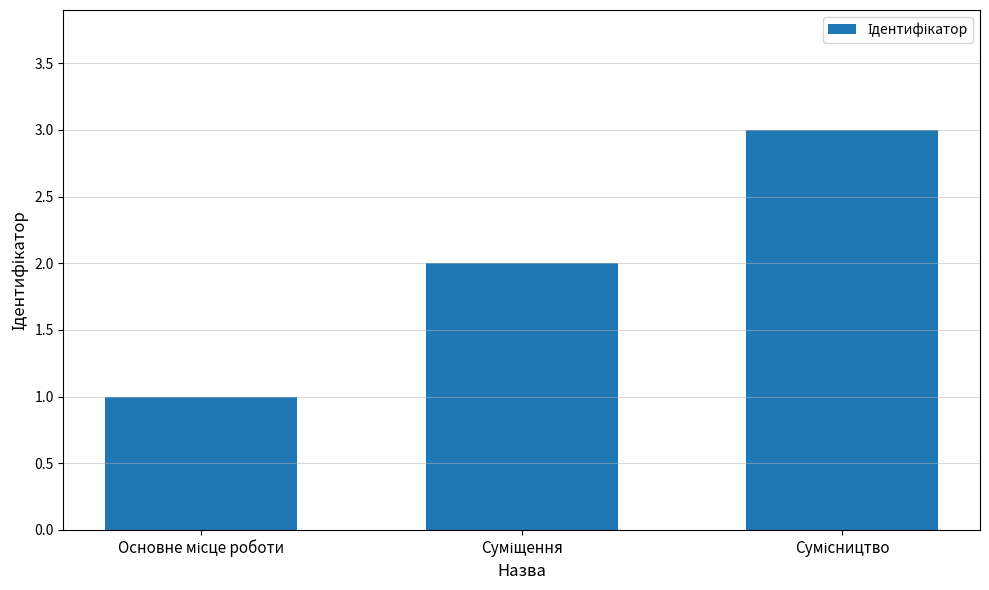

Are the bars horizontal?

No